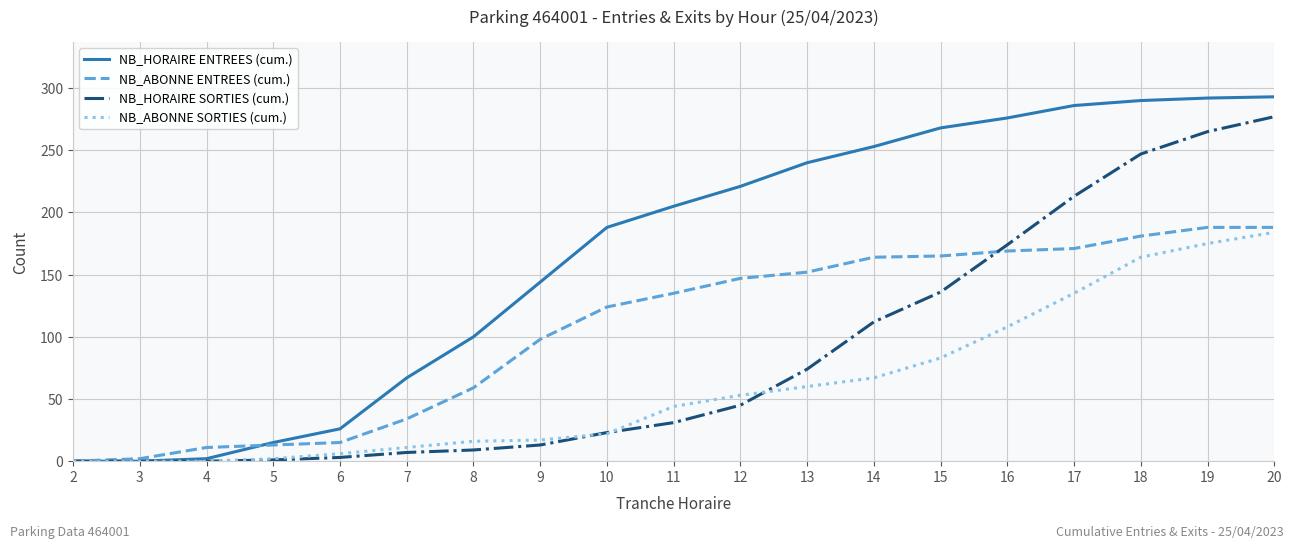

What is the maximum value for NB_HORAIRE ENTREES (cum.)?

293